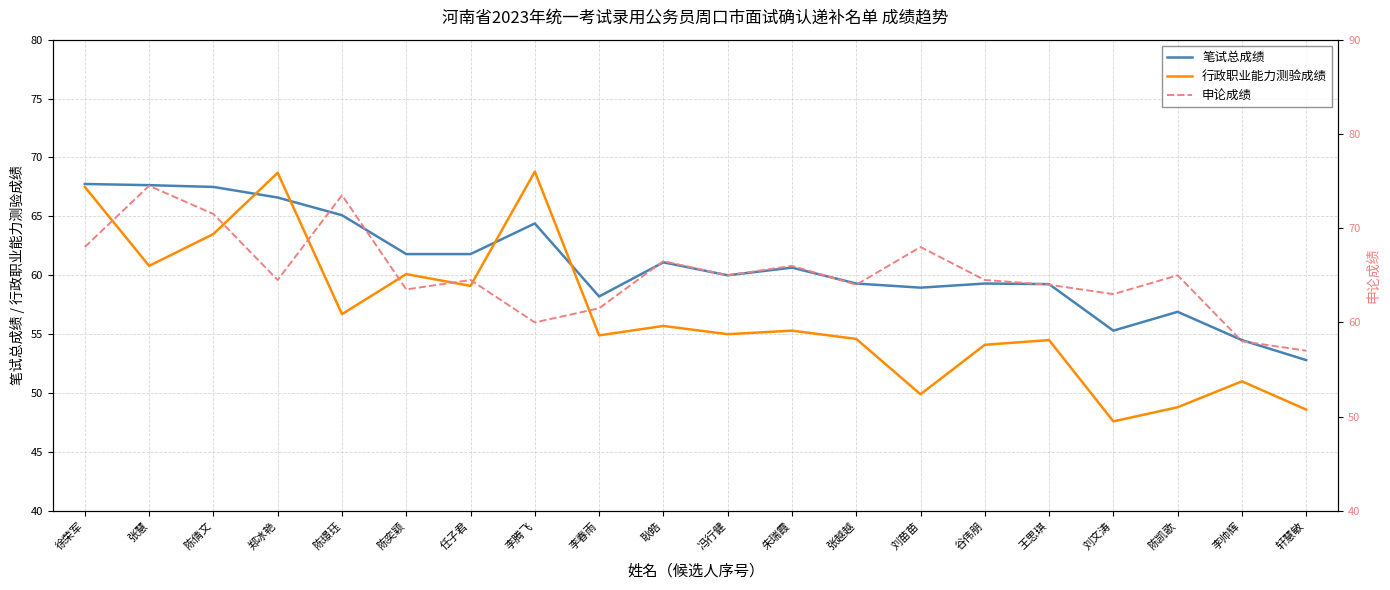

Count the number of data series in this chart.

3